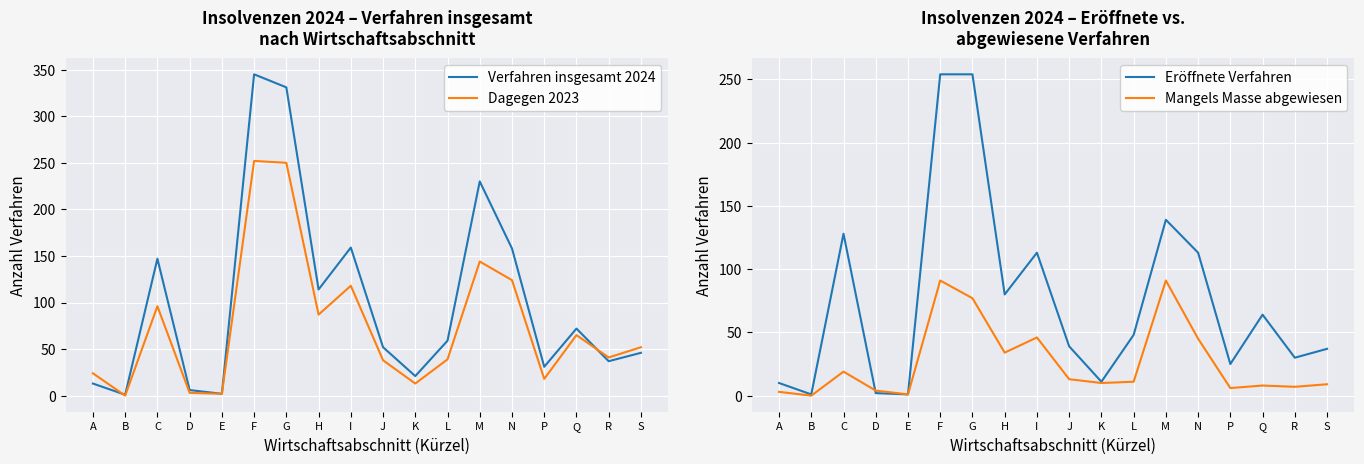

At which label does Verfahren insgesamt 2024 reach its peak?

F